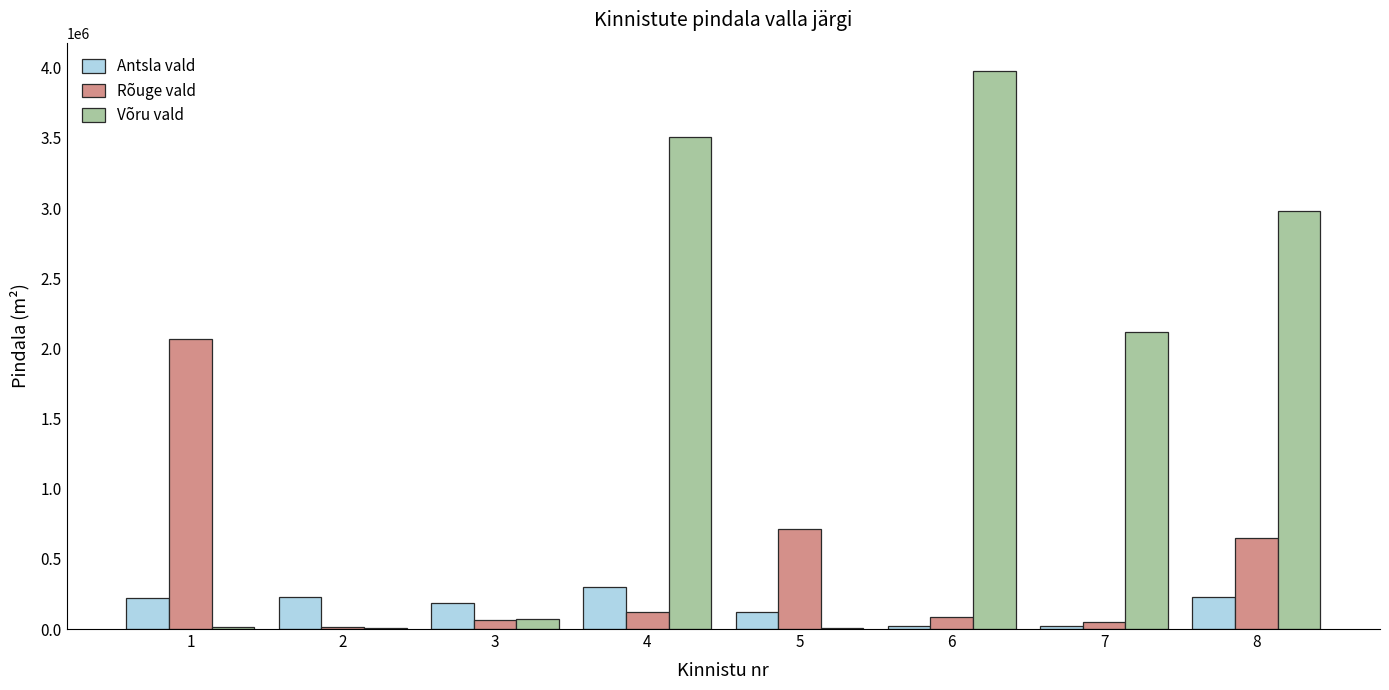

What are all the series names shown in the legend?

Antsla vald, Rõuge vald, Võru vald